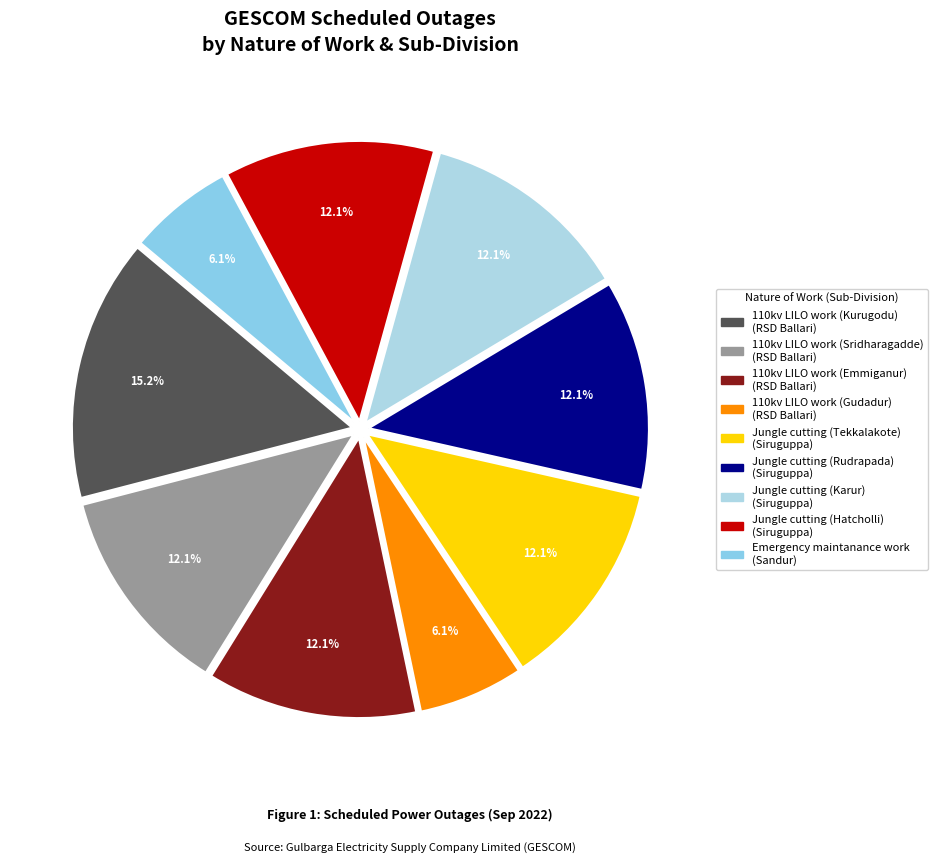

How many slices are in this pie chart?

9